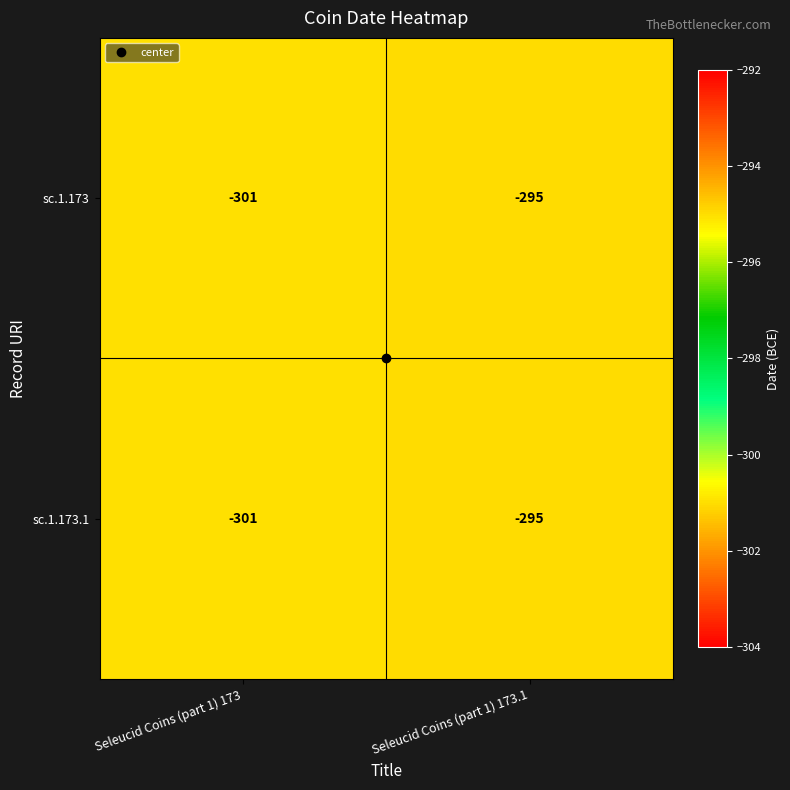

What value does the sc.1.173.1 series have at Seleucid Coins (part 1) 173.1?

-295